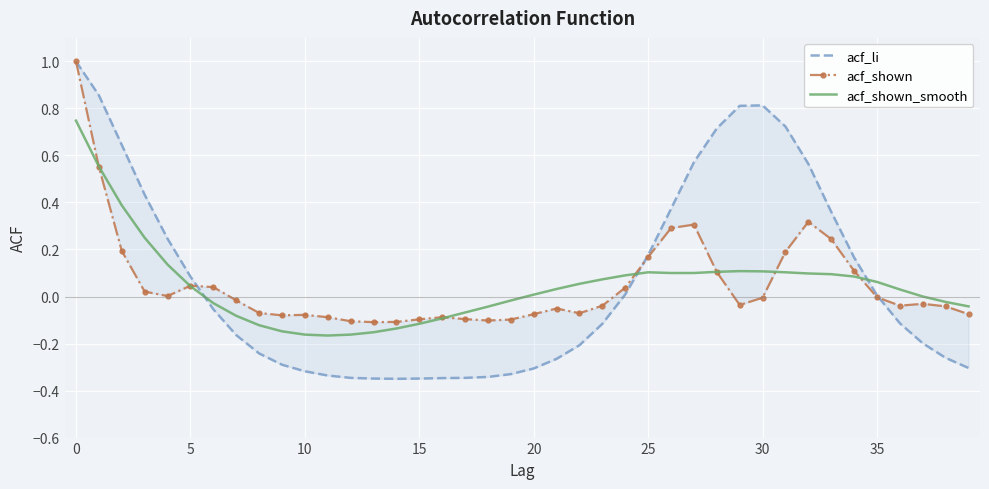

At which label is acf_li closest to 0?

35